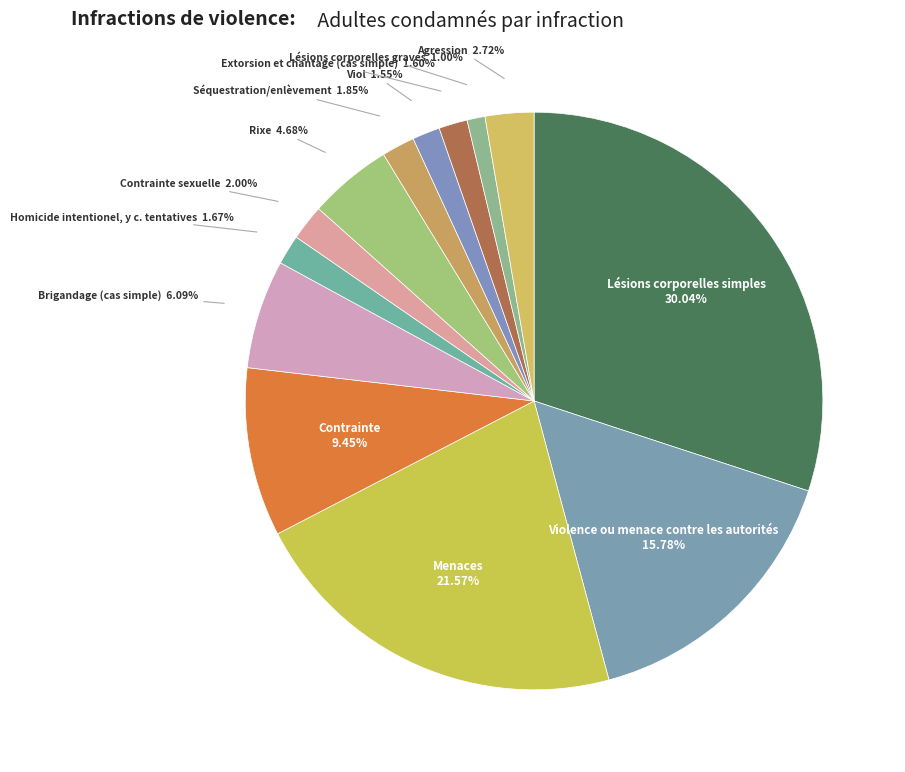

Is there a majority slice in this chart?

No